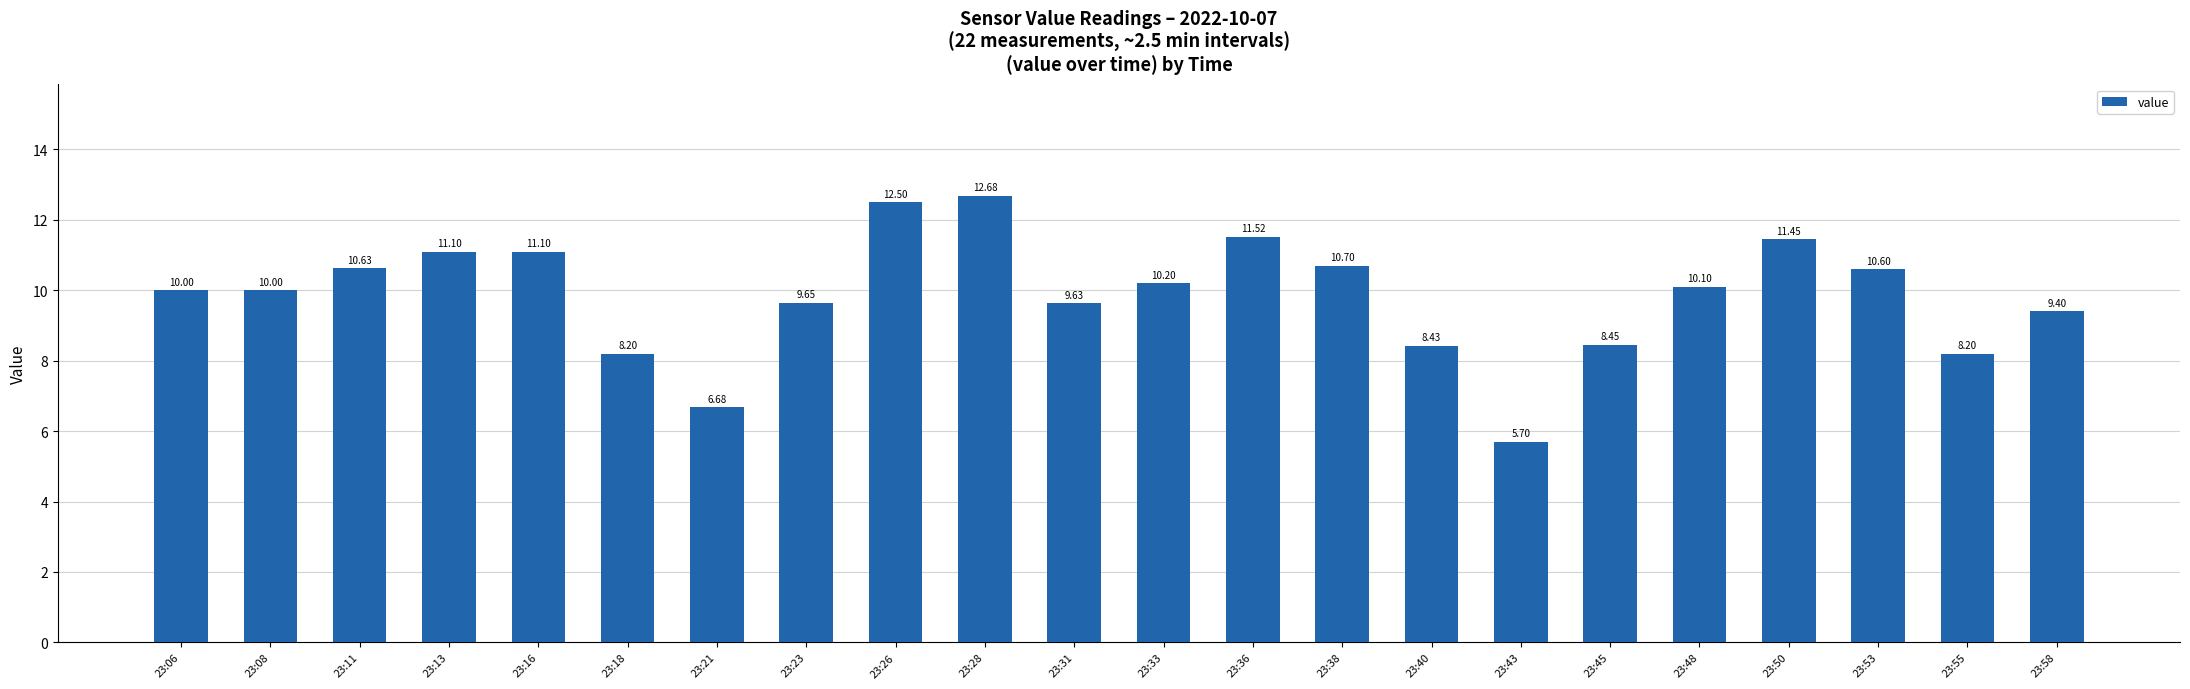

Which has a higher value, 23:33 or 23:06?

23:33